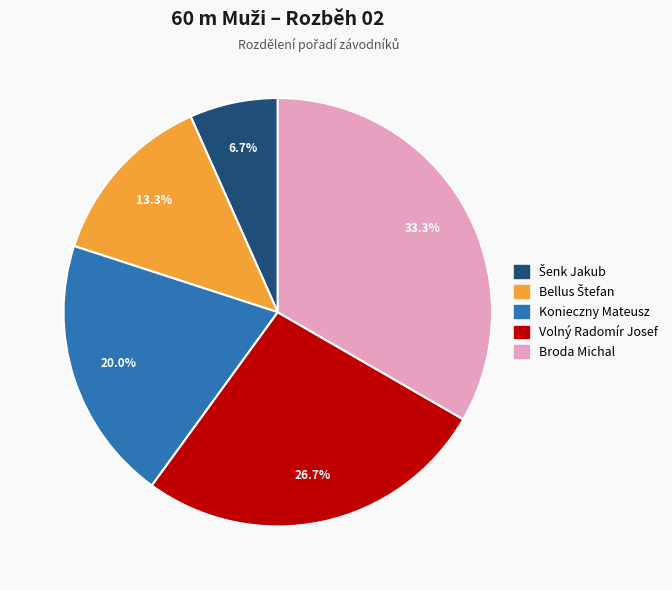

How many slices are in this pie chart?

5